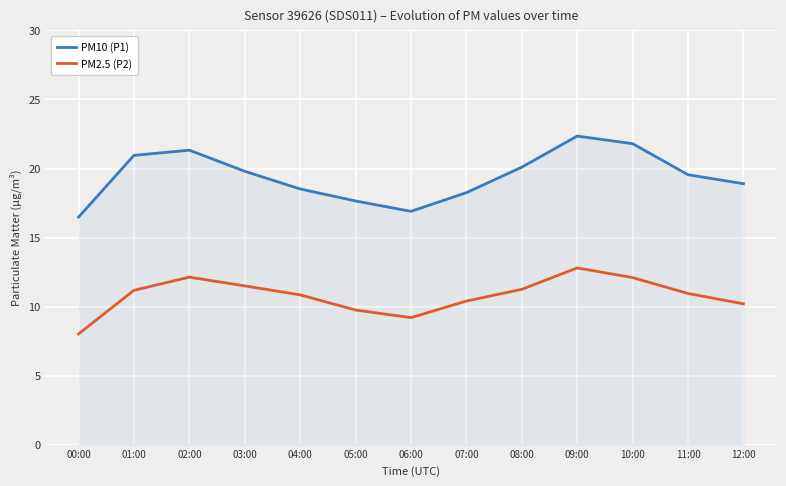

What is the approximate value of PM10 (P1) at 06:00?

16.9